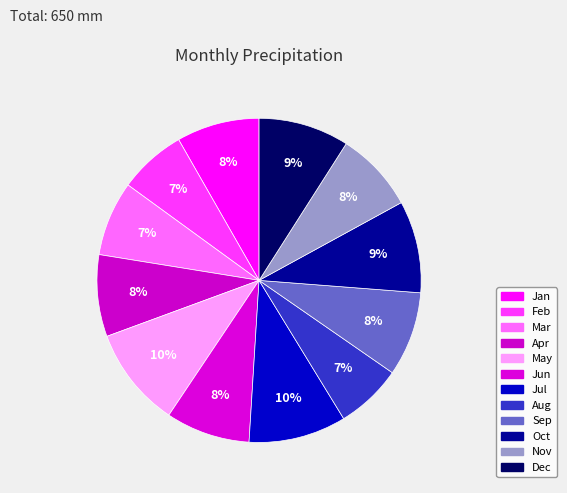

Is Sep the majority of the pie?

No